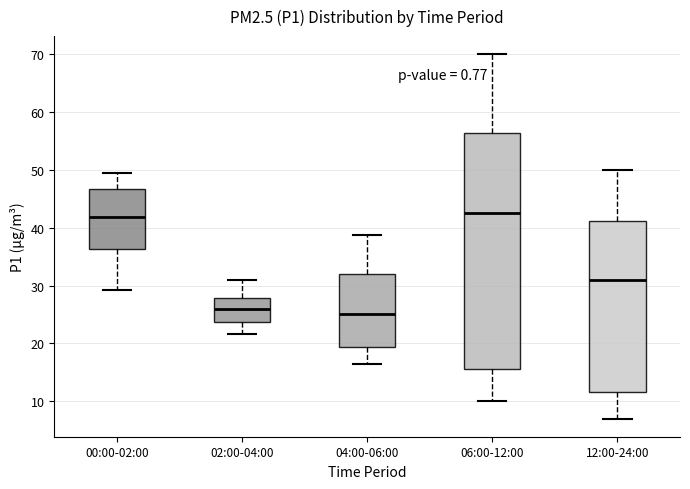

Reading left to right, transcribe this box plot: for each box, give where its median line is, the range the box spans, and where its two whiskers end, as read against the y-axis. The values are not printed on the chart, so give them approximately, as read against the axis.

00:00-02:00: median 42, box 36 to 47, whiskers 29 to 50
02:00-04:00: median 26, box 24 to 28, whiskers 22 to 31
04:00-06:00: median 25, box 19 to 32, whiskers 17 to 39
06:00-12:00: median 43, box 16 to 56, whiskers 10 to 70
12:00-24:00: median 31, box 12 to 41, whiskers 7 to 50